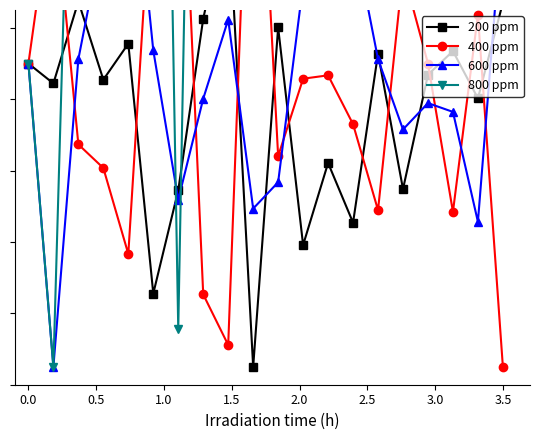

What is the difference between the maximum and second lowest values in the 800 ppm series?

6.3